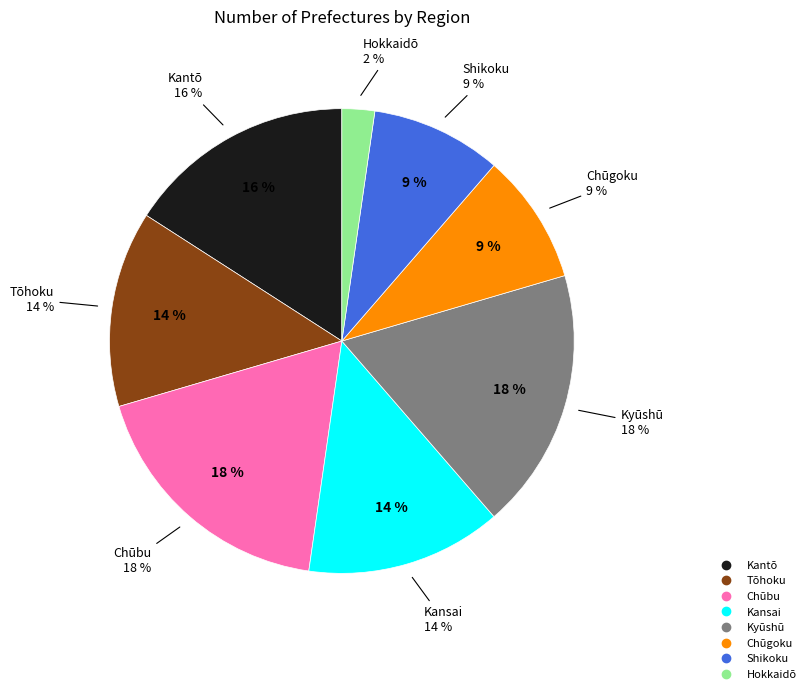

Is the sum of Hokkaidō and Kyūshū greater than half?

No